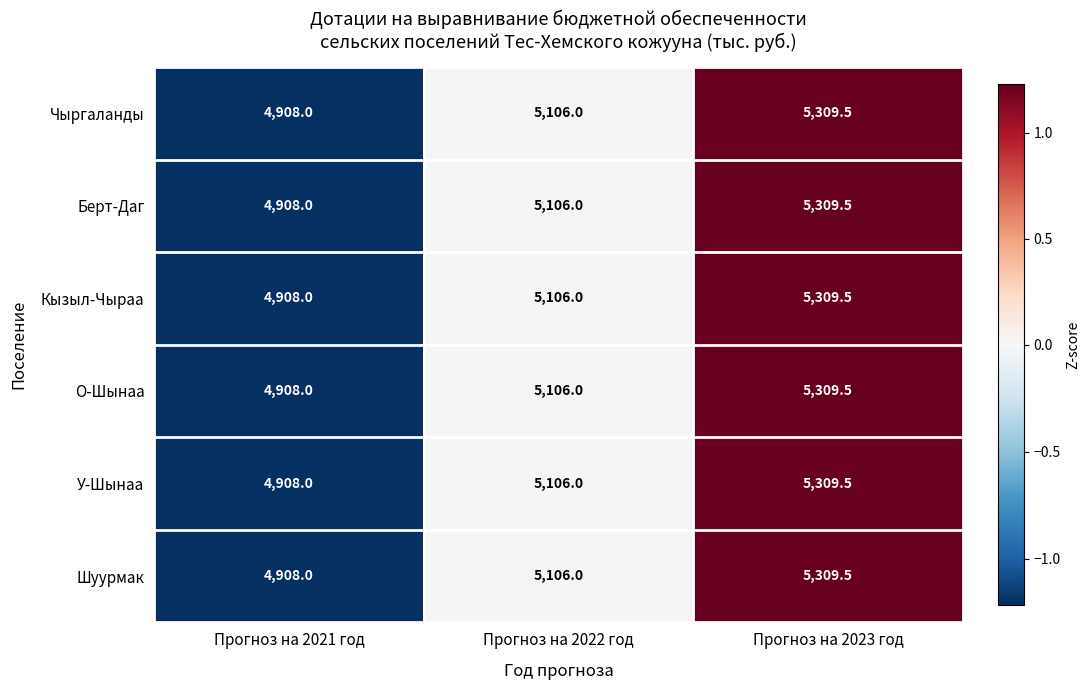

List the labels in order of У-Шынаа value, smallest first.

Прогноз на 2021 год, Прогноз на 2022 год, Прогноз на 2023 год